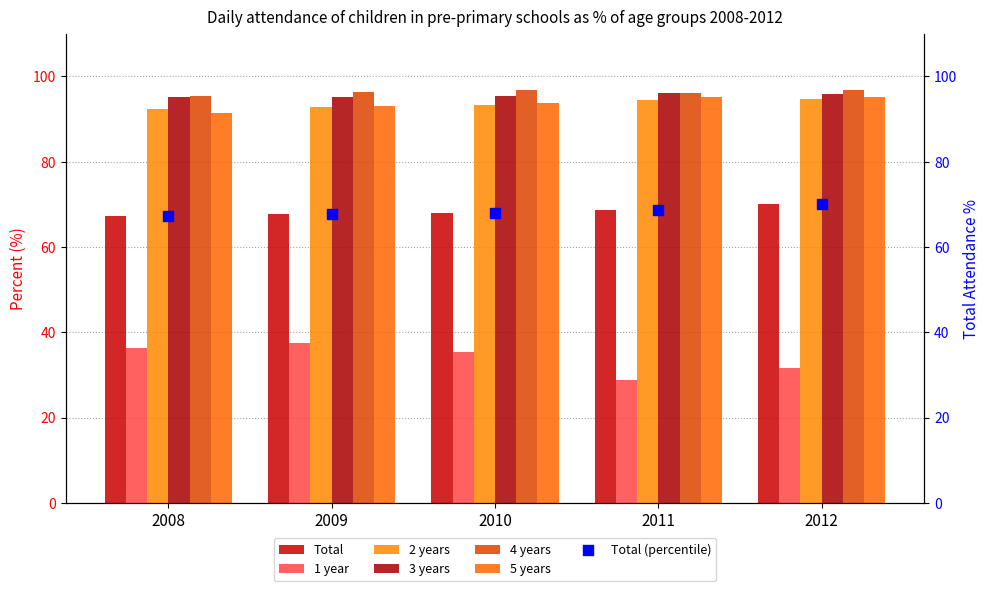

At which category is the sum across all series the highest?

2012